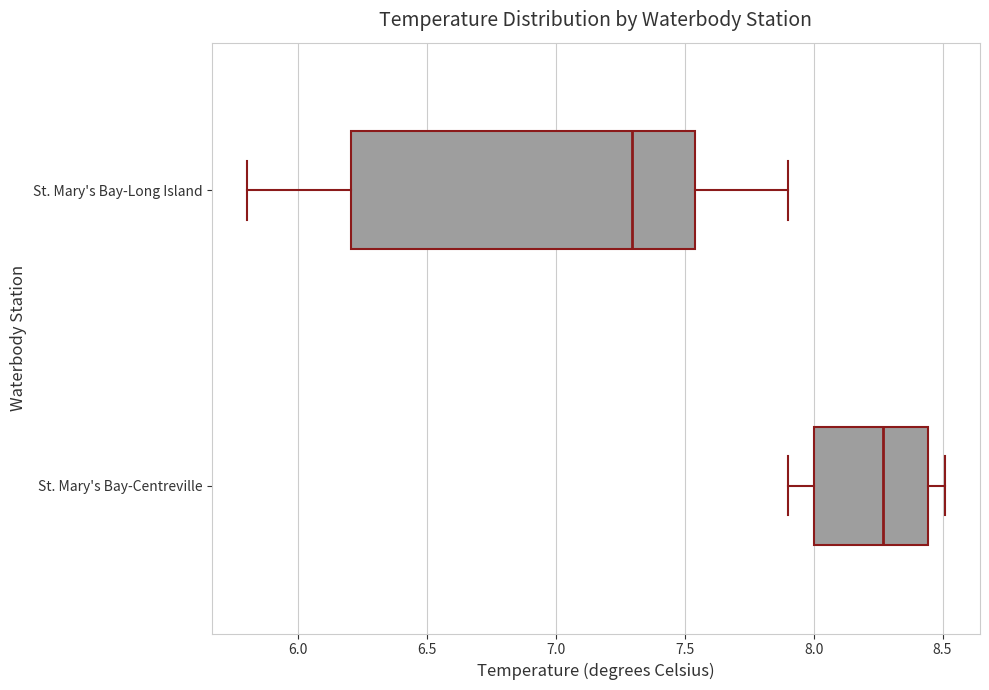

Which box's median line is the furthest to the left?

St. Mary's Bay-Long Island